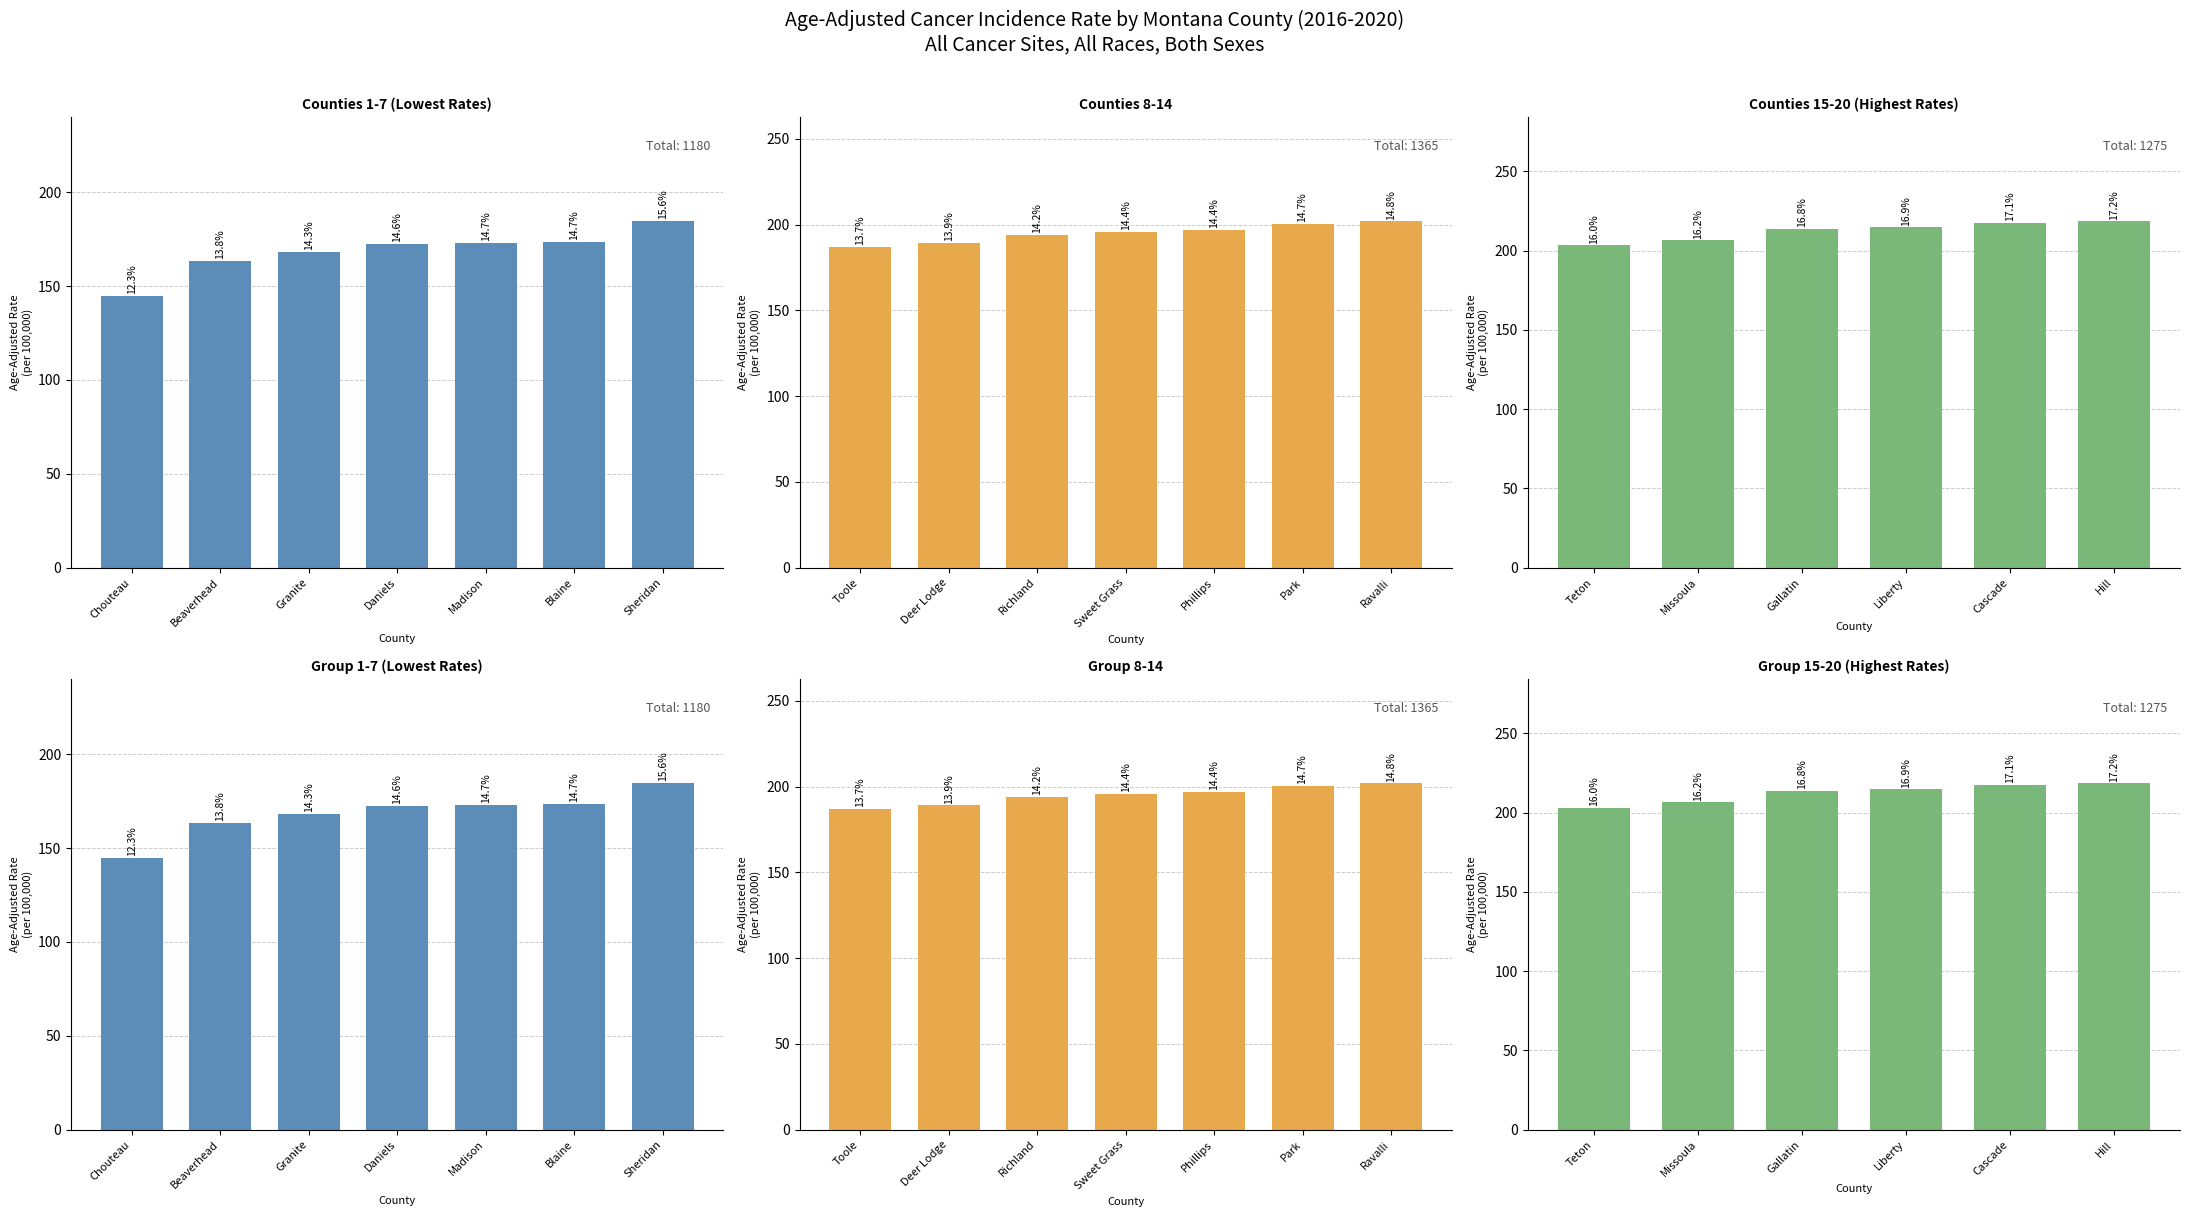

What position from the left is Deer Lodge?

9